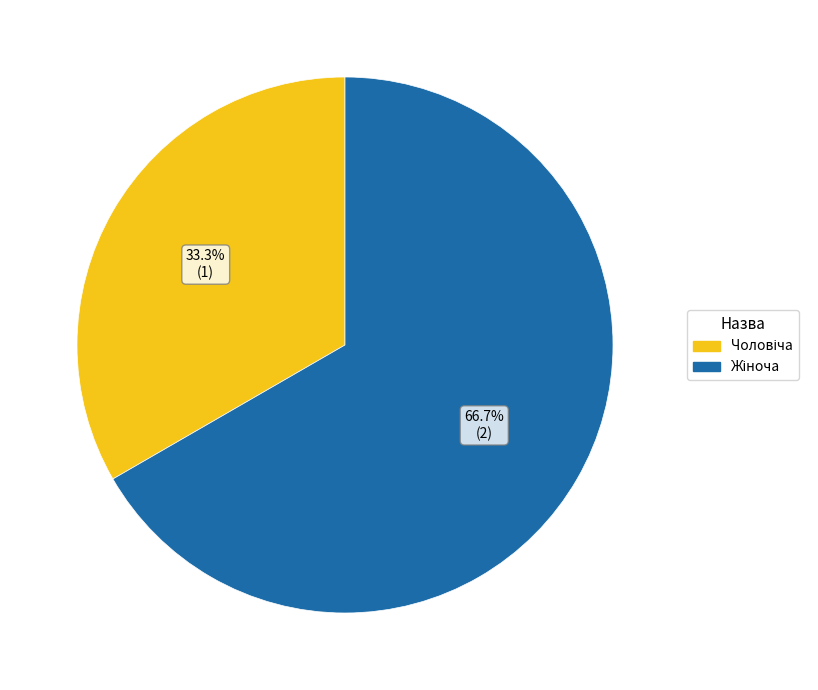

Is there any slice that represents more than half of the pie?

Yes